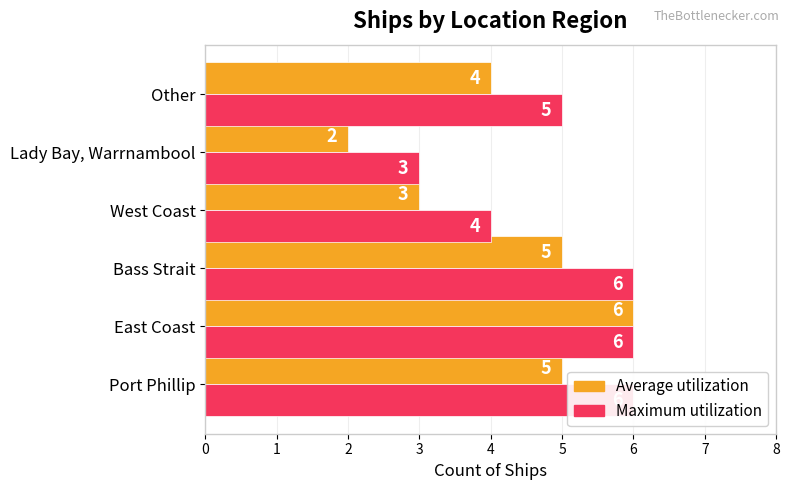

List the labels in order of Average utilization value, smallest first.

Lady Bay, Warrnambool, West Coast, Other, Port Phillip, Bass Strait, East Coast